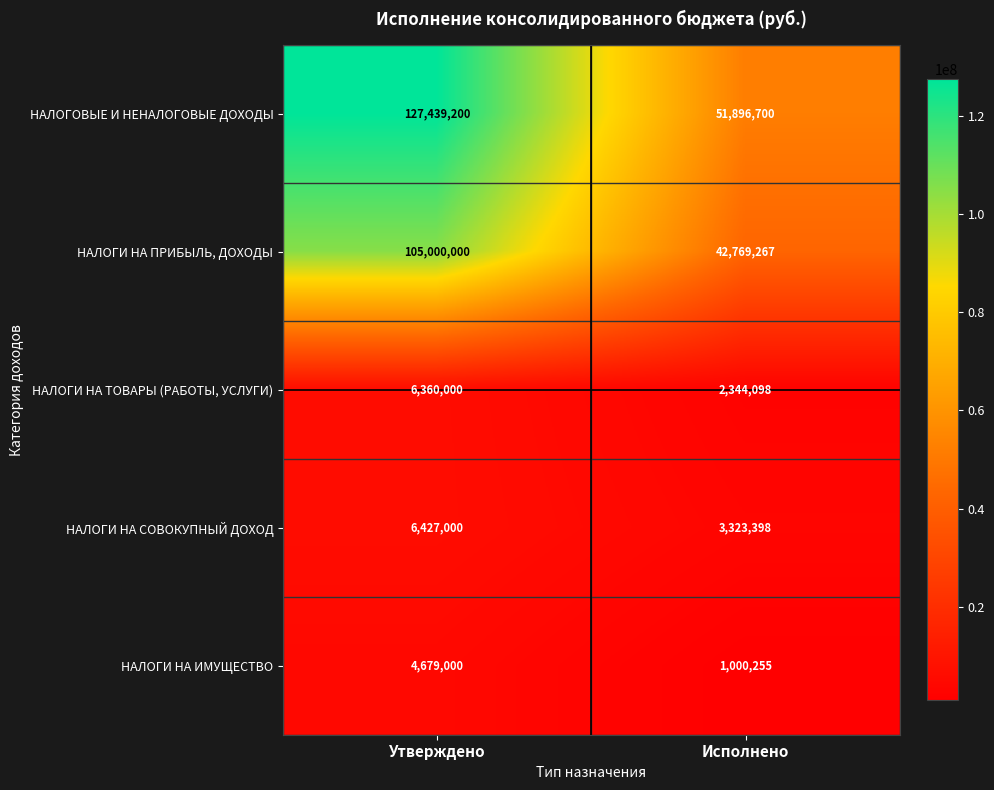

Reading left to right, extract all data points from this chart.

НАЛОГОВЫЕ И НЕНАЛОГОВЫЕ ДОХОДЫ: 127439200	51896700
НАЛОГИ НА ПРИБЫЛЬ, ДОХОДЫ: 105000000	42769267
НАЛОГИ НА ТОВАРЫ (РАБОТЫ, УСЛУГИ): 6360000	2344098
НАЛОГИ НА СОВОКУПНЫЙ ДОХОД: 6427000	3323398
НАЛОГИ НА ИМУЩЕСТВО: 4679000	1000255